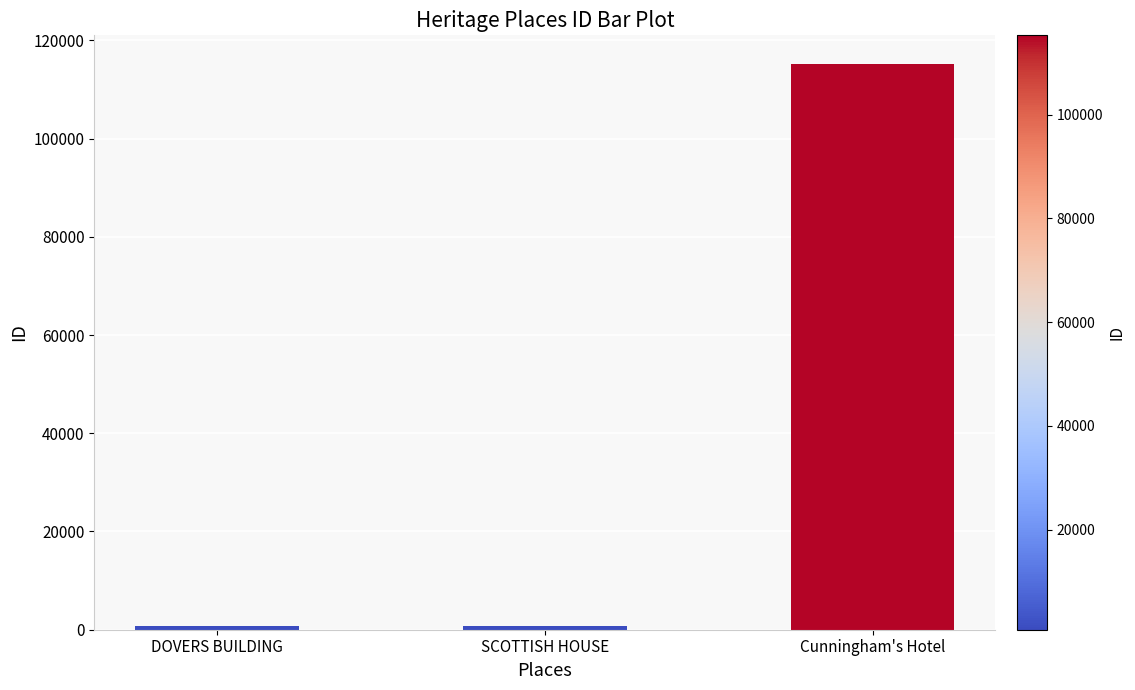

The value at Cunningham's Hotel is 205664. True or false?

False